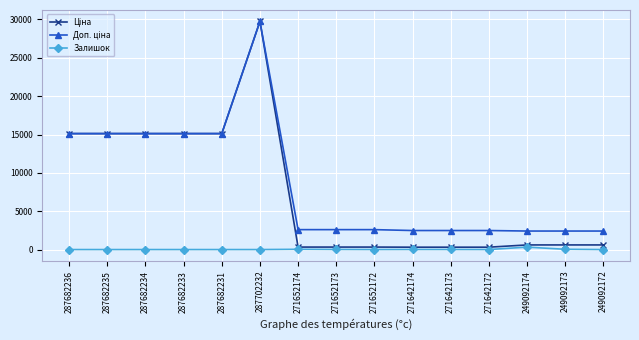

At which category is the sum across all series the highest?

287702232